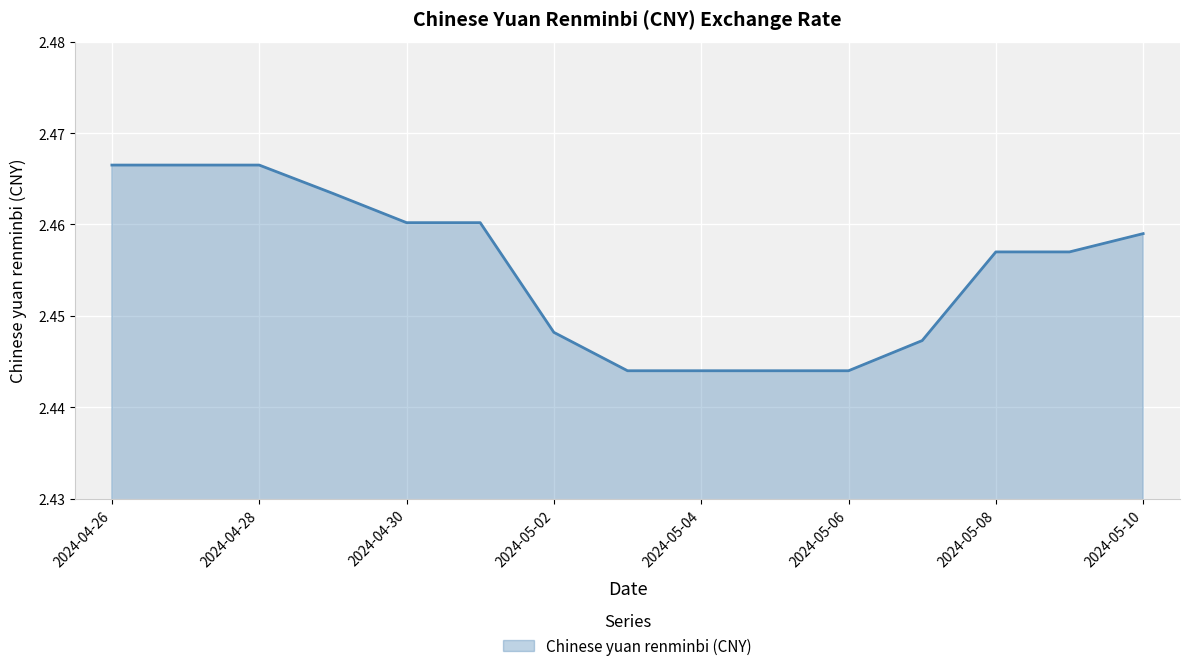

What is the average value?

2.5